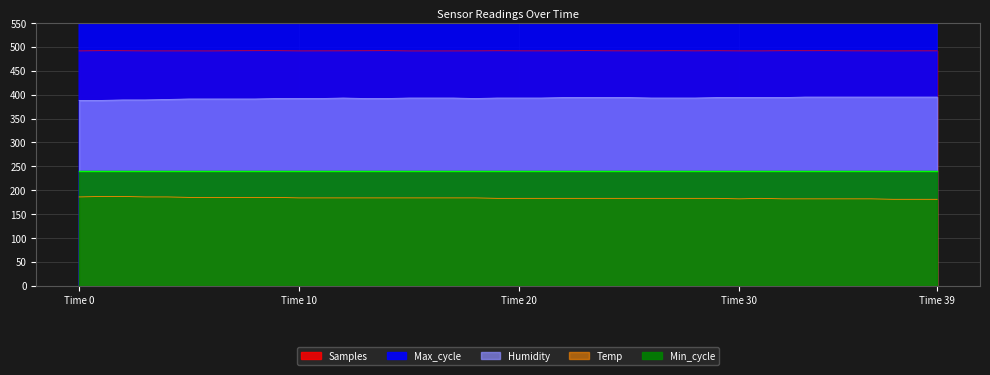

True or false: Humidity and Samples cross at least once.

False